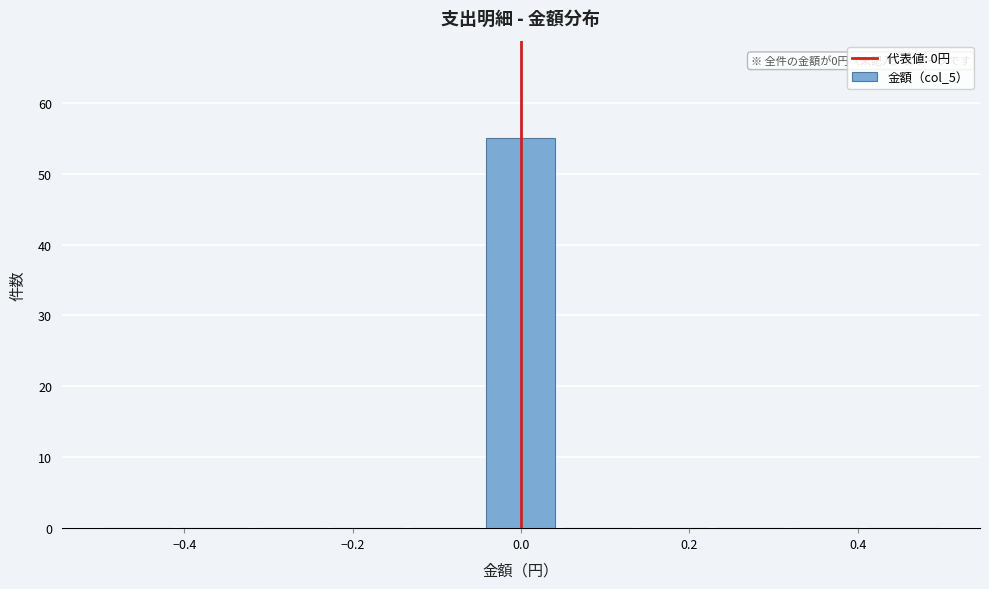

Over which range of the x-axis is the bar tallest?

-0.04 to 0.04